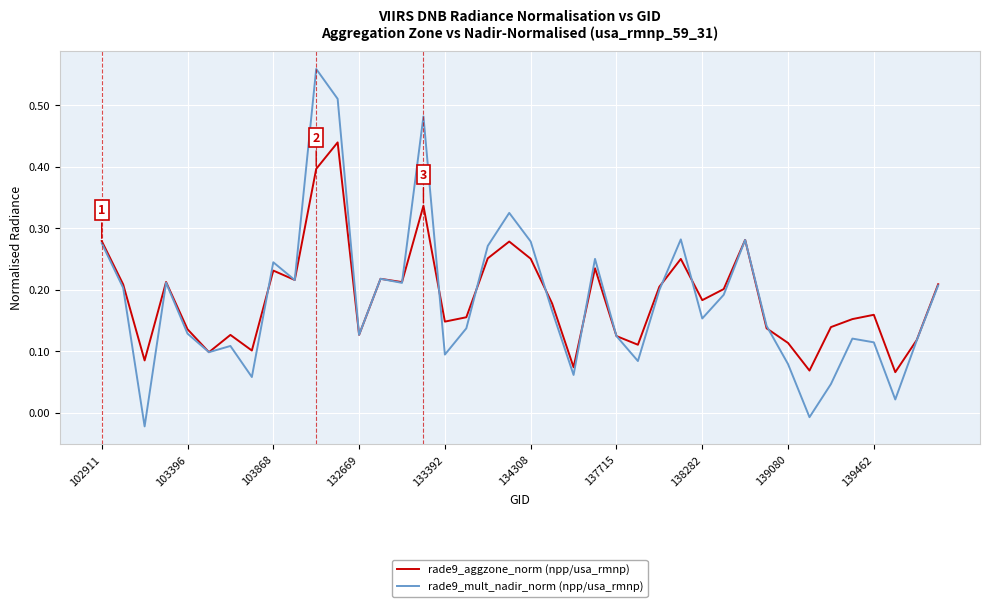

Which series has the widest spread of values?

rade9_mult_nadir_norm (npp/usa_rmnp)